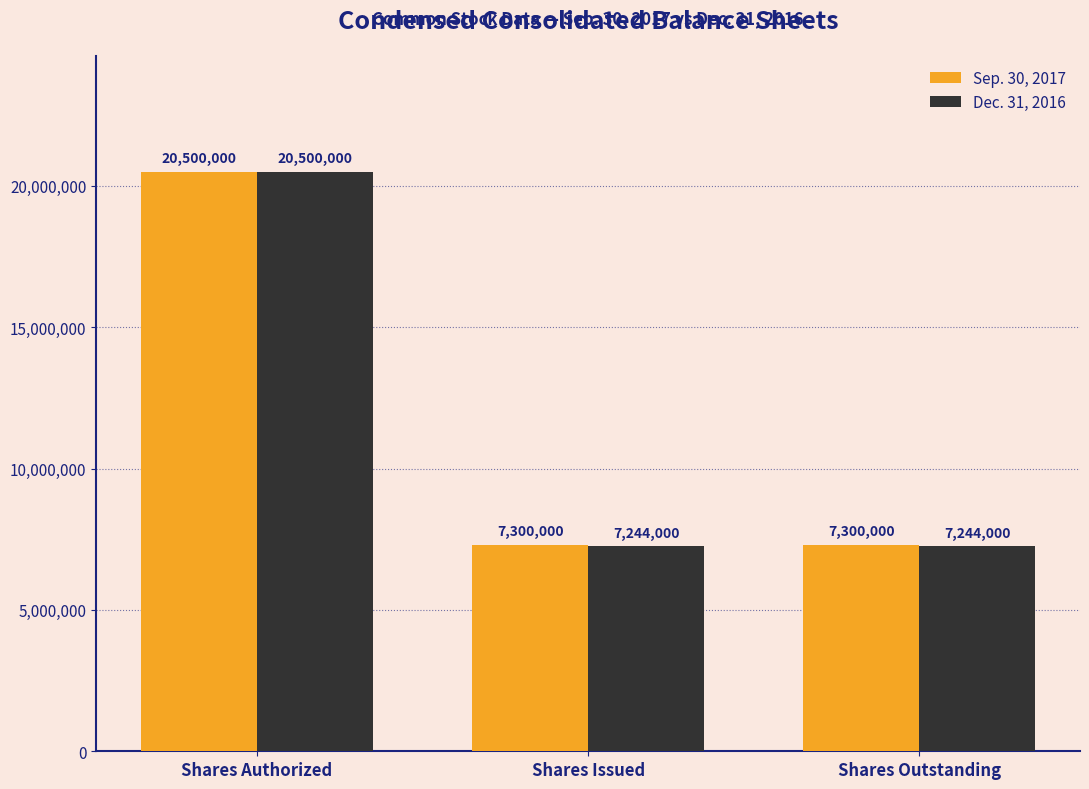

What is the total value across all series at Shares Authorized?

41000000